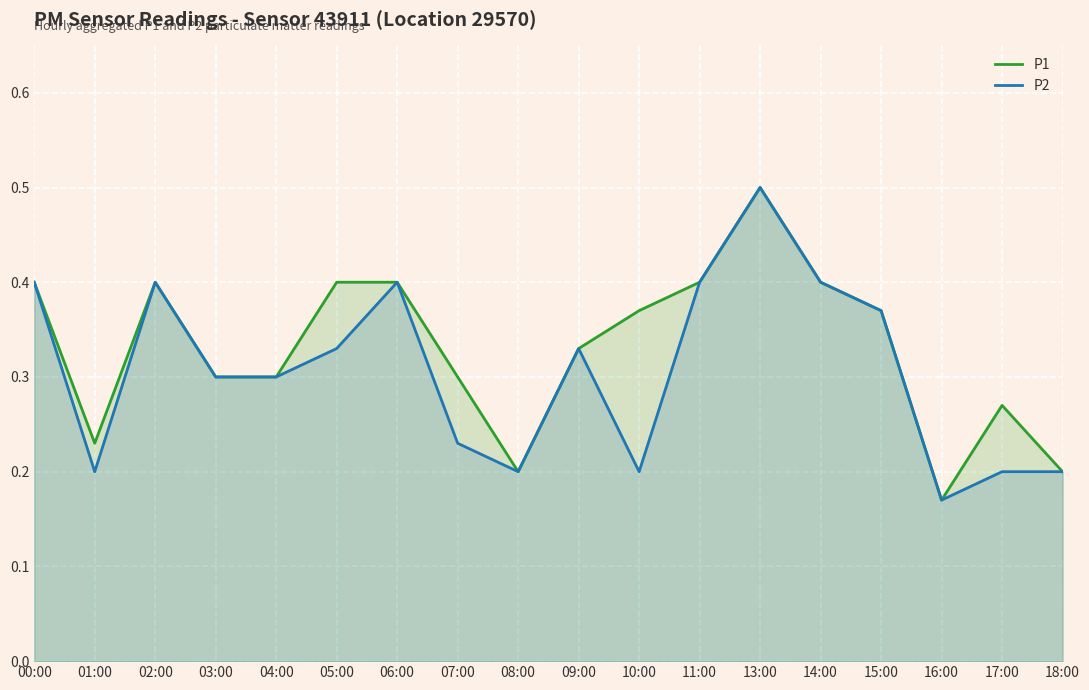

True or false: P1 has a value of 0.2 at 05:00.

False